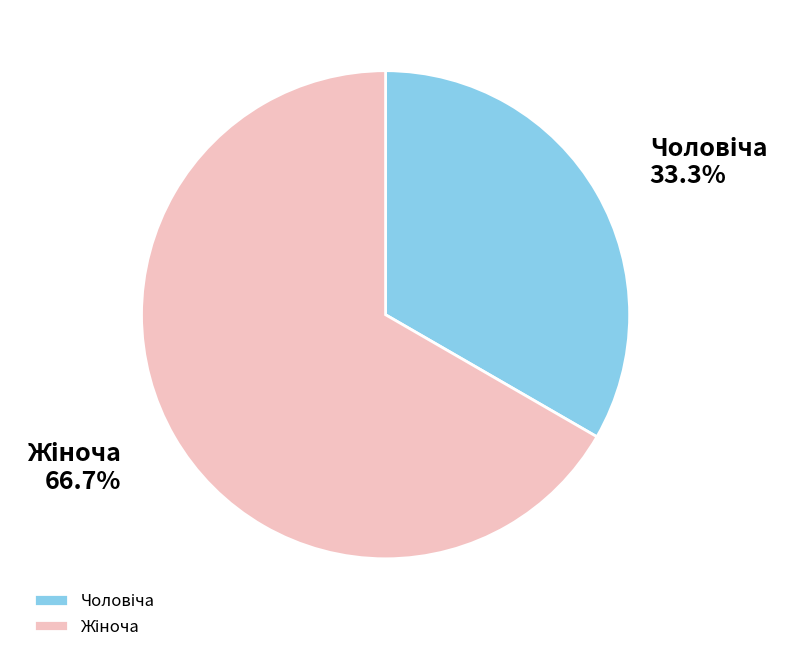

Is there any slice that represents more than half of the pie?

Yes